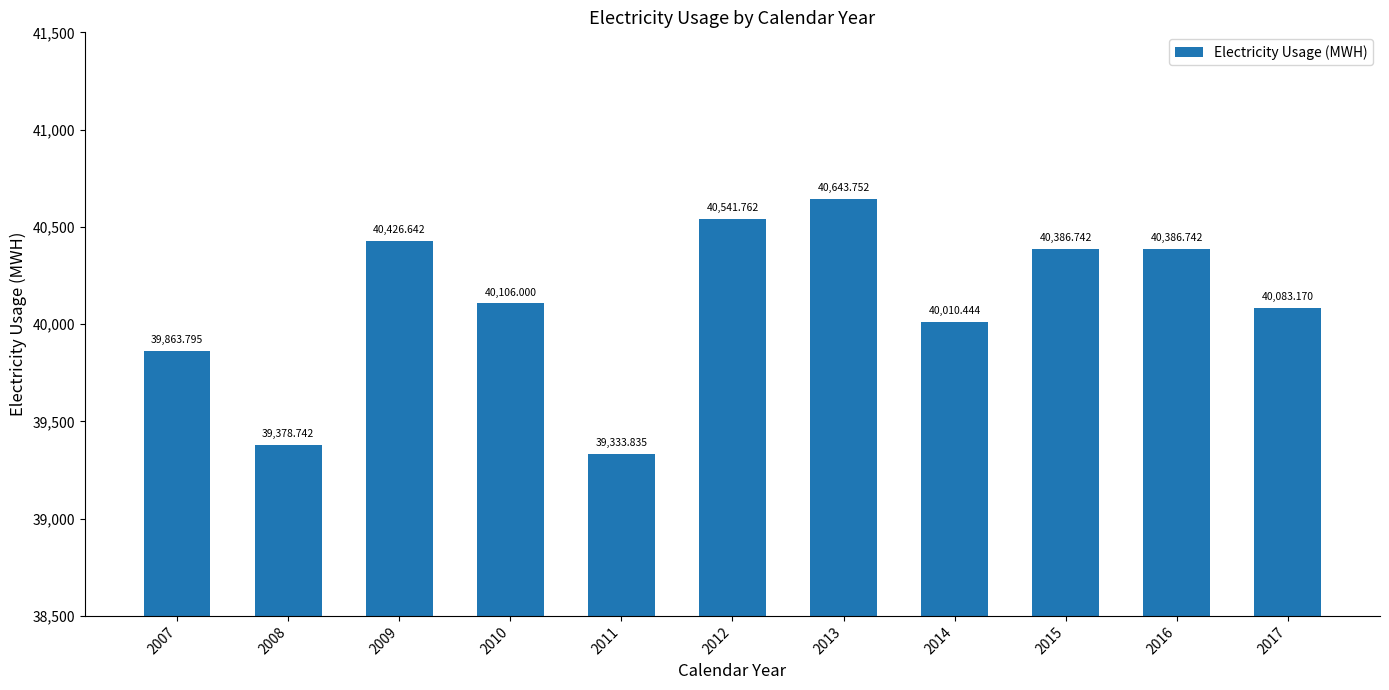

The value at 2017 is 40083.2. True or false?

True